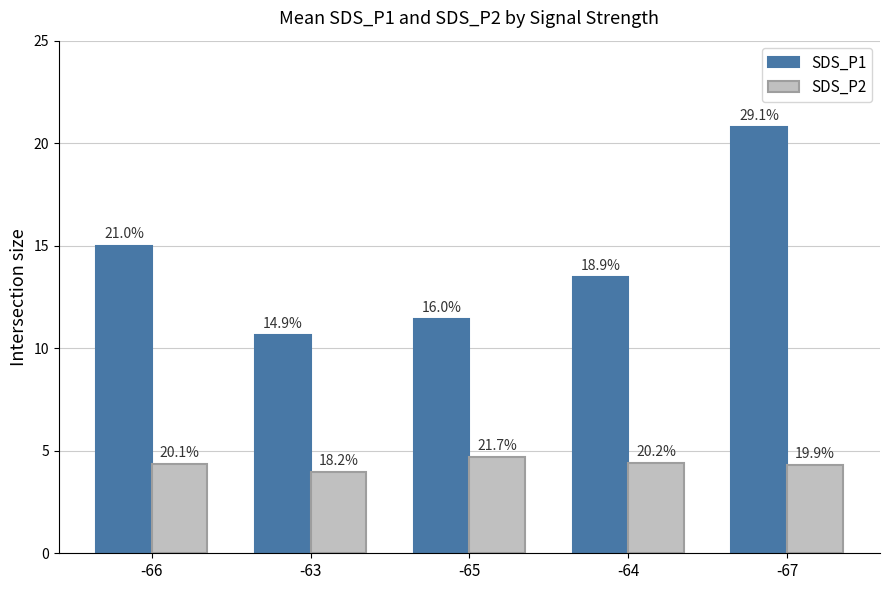

What are all the series names shown in the legend?

SDS_P1, SDS_P2